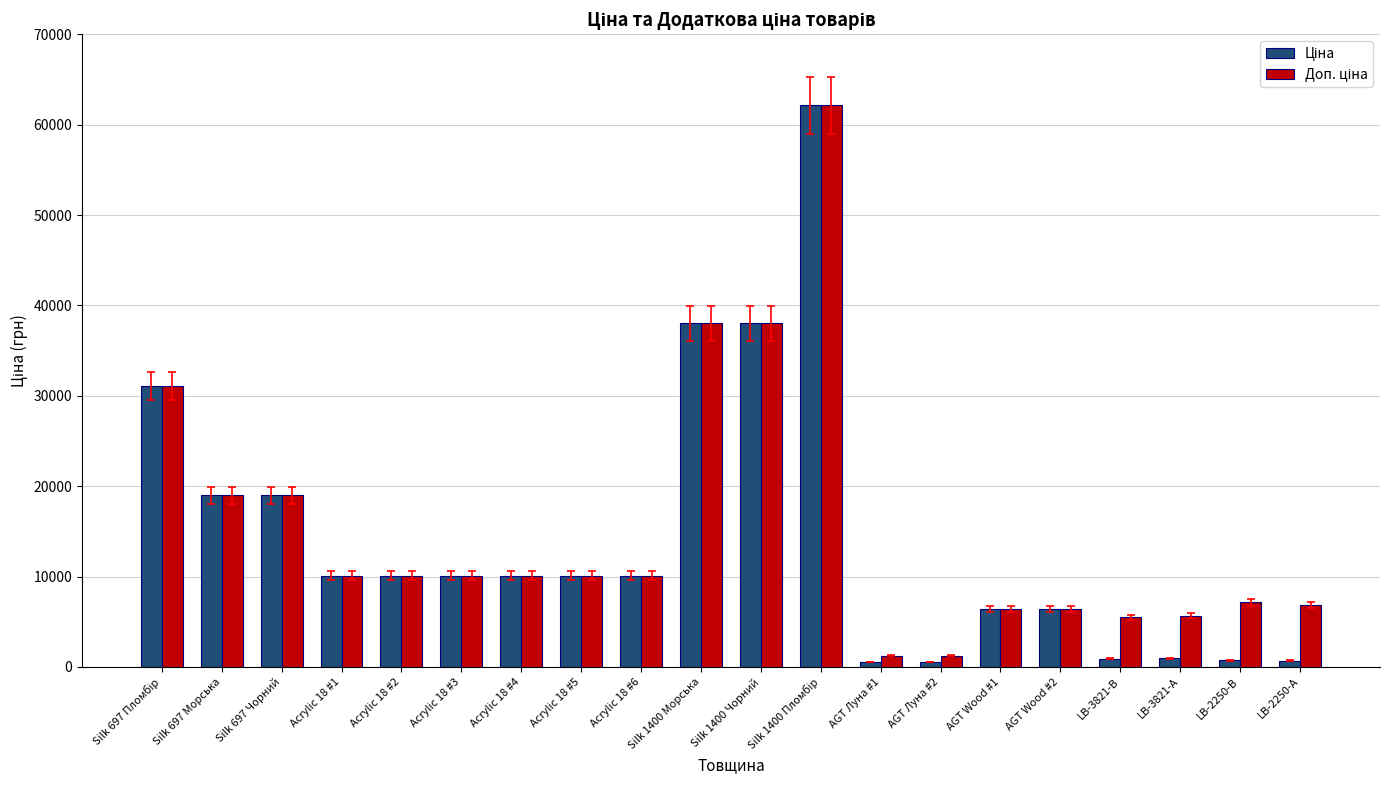

What is the maximum value shown in the chart?

62116.9